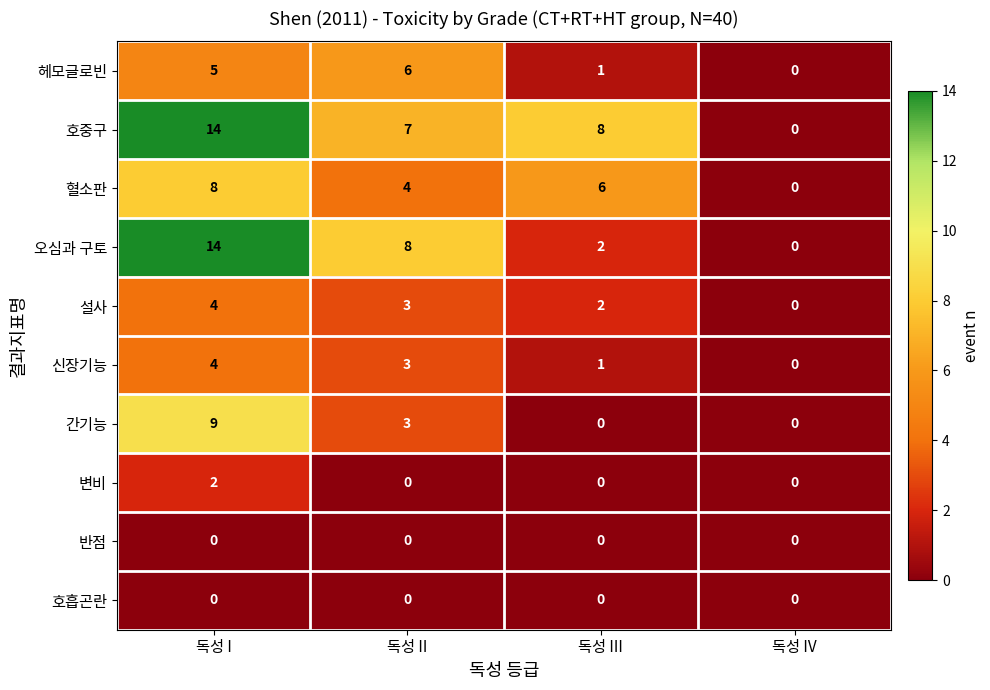

What is the sum of all 헤모글로빈 values?

12